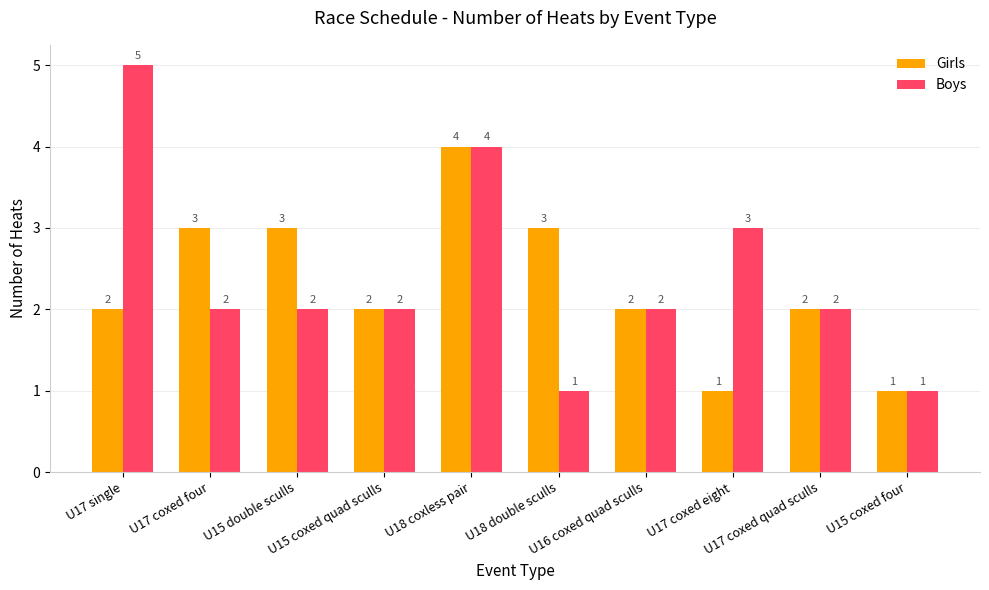

Rank the series by their maximum value, from highest to lowest.

Boys, Girls